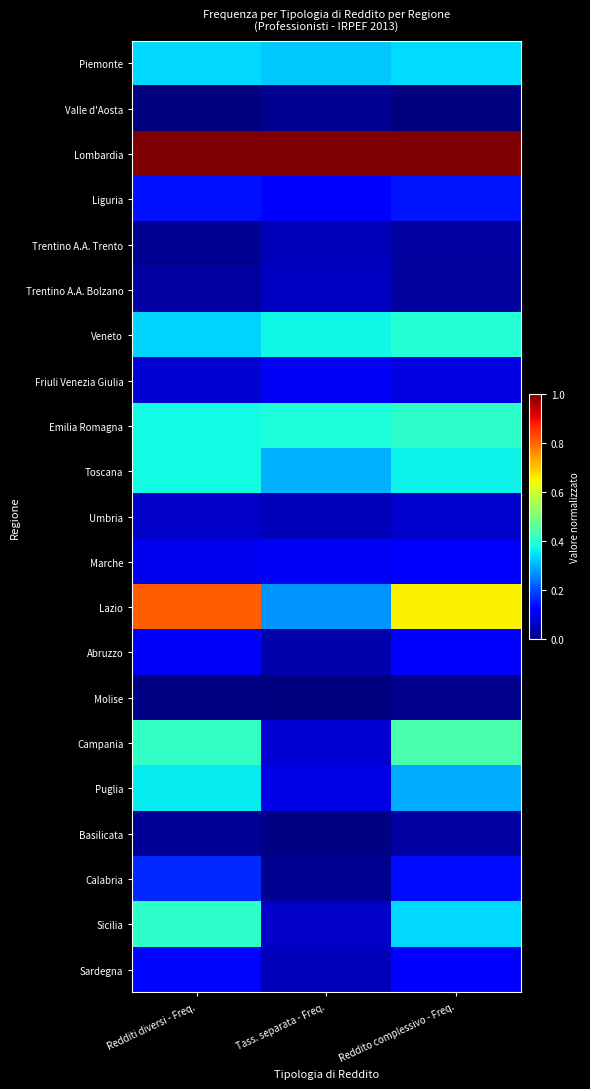

Reading left to right, extract all data points from this chart.

Piemonte: Redditi diversi - Freq.=0.3	Tass. separata - Freq.=0.3	Reddito complessivo - Freq.=0.3
Valle d'Aosta: Redditi diversi - Freq.=0.0	Tass. separata - Freq.=0.0	Reddito complessivo - Freq.=0.0
Lombardia: Redditi diversi - Freq.=1.0	Tass. separata - Freq.=1.0	Reddito complessivo - Freq.=1.0
Liguria: Redditi diversi - Freq.=0.1	Tass. separata - Freq.=0.1	Reddito complessivo - Freq.=0.1
Trentino A.A. Trento: Redditi diversi - Freq.=0.0	Tass. separata - Freq.=0.1	Reddito complessivo - Freq.=0.0
Trentino A.A. Bolzano: Redditi diversi - Freq.=0.0	Tass. separata - Freq.=0.1	Reddito complessivo - Freq.=0.0
Veneto: Redditi diversi - Freq.=0.3	Tass. separata - Freq.=0.4	Reddito complessivo - Freq.=0.4
Friuli Venezia Giulia: Redditi diversi - Freq.=0.1	Tass. separata - Freq.=0.1	Reddito complessivo - Freq.=0.1
Emilia Romagna: Redditi diversi - Freq.=0.4	Tass. separata - Freq.=0.4	Reddito complessivo - Freq.=0.4
Toscana: Redditi diversi - Freq.=0.4	Tass. separata - Freq.=0.3	Reddito complessivo - Freq.=0.4
Umbria: Redditi diversi - Freq.=0.1	Tass. separata - Freq.=0.1	Reddito complessivo - Freq.=0.1
Marche: Redditi diversi - Freq.=0.1	Tass. separata - Freq.=0.1	Reddito complessivo - Freq.=0.1
Lazio: Redditi diversi - Freq.=0.8	Tass. separata - Freq.=0.3	Reddito complessivo - Freq.=0.7
Abruzzo: Redditi diversi - Freq.=0.1	Tass. separata - Freq.=0.0	Reddito complessivo - Freq.=0.1
Molise: Redditi diversi - Freq.=0.0	Tass. separata - Freq.=0.0	Reddito complessivo - Freq.=0.0
Campania: Redditi diversi - Freq.=0.4	Tass. separata - Freq.=0.1	Reddito complessivo - Freq.=0.4
Puglia: Redditi diversi - Freq.=0.4	Tass. separata - Freq.=0.1	Reddito complessivo - Freq.=0.3
Basilicata: Redditi diversi - Freq.=0.0	Tass. separata - Freq.=0.0	Reddito complessivo - Freq.=0.0
Calabria: Redditi diversi - Freq.=0.2	Tass. separata - Freq.=0.0	Reddito complessivo - Freq.=0.1
Sicilia: Redditi diversi - Freq.=0.4	Tass. separata - Freq.=0.1	Reddito complessivo - Freq.=0.3
Sardegna: Redditi diversi - Freq.=0.1	Tass. separata - Freq.=0.1	Reddito complessivo - Freq.=0.1